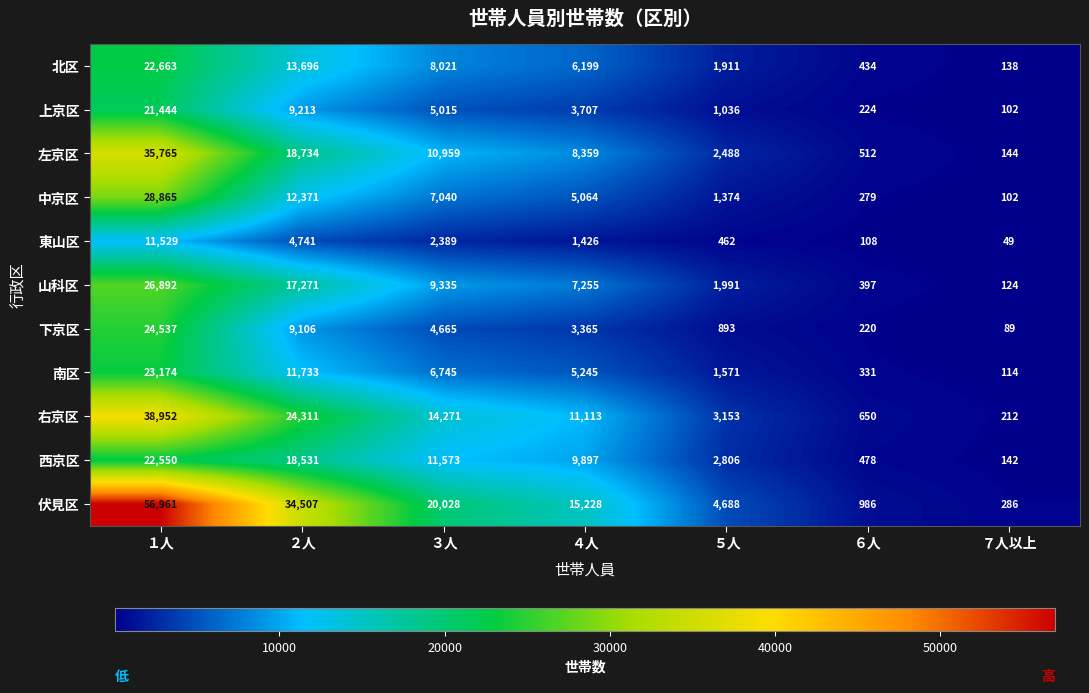

Rank the categories by 中京区 value from highest to lowest.

１人, ２人, ３人, ４人, ５人, ６人, ７人以上